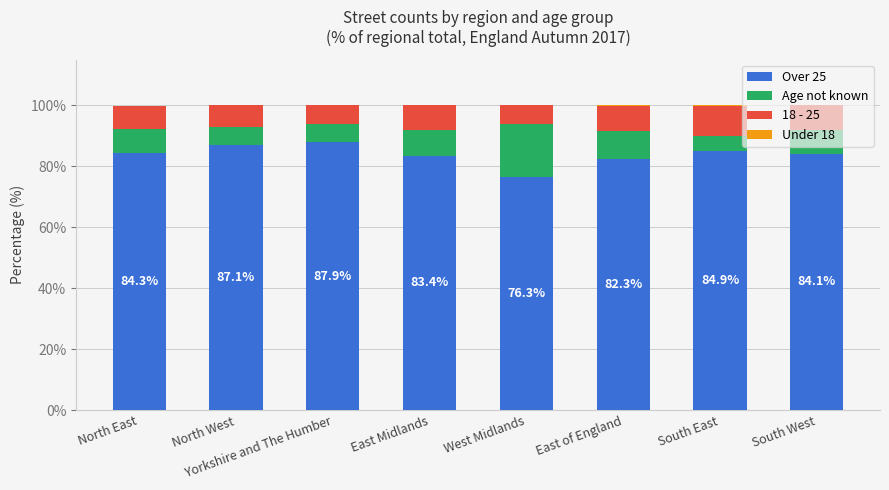

What is the total value across all series at North West?

100.0